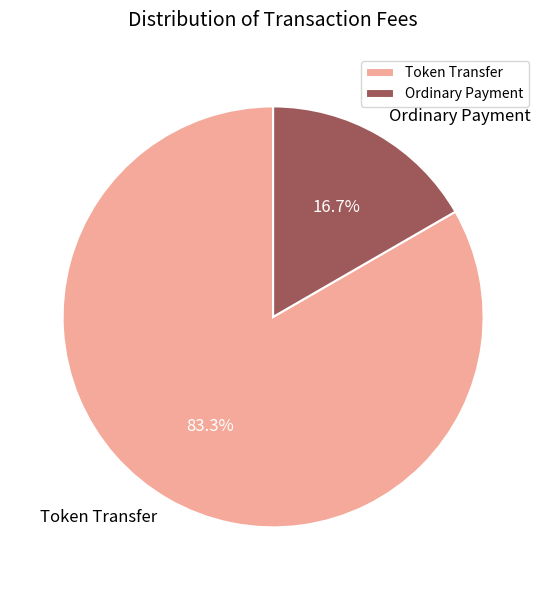

How many slices are in this pie chart?

2